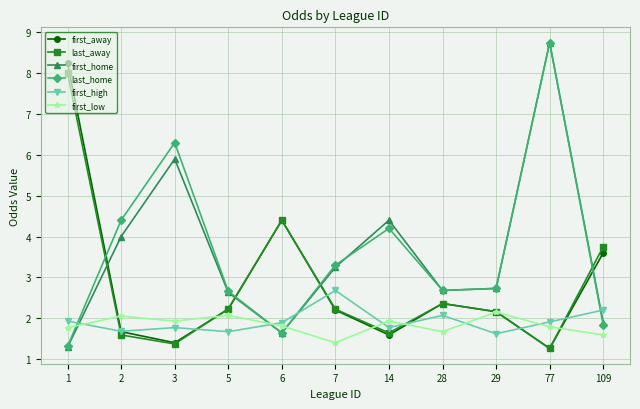

True or false: first_high and last_home cross at least once.

True